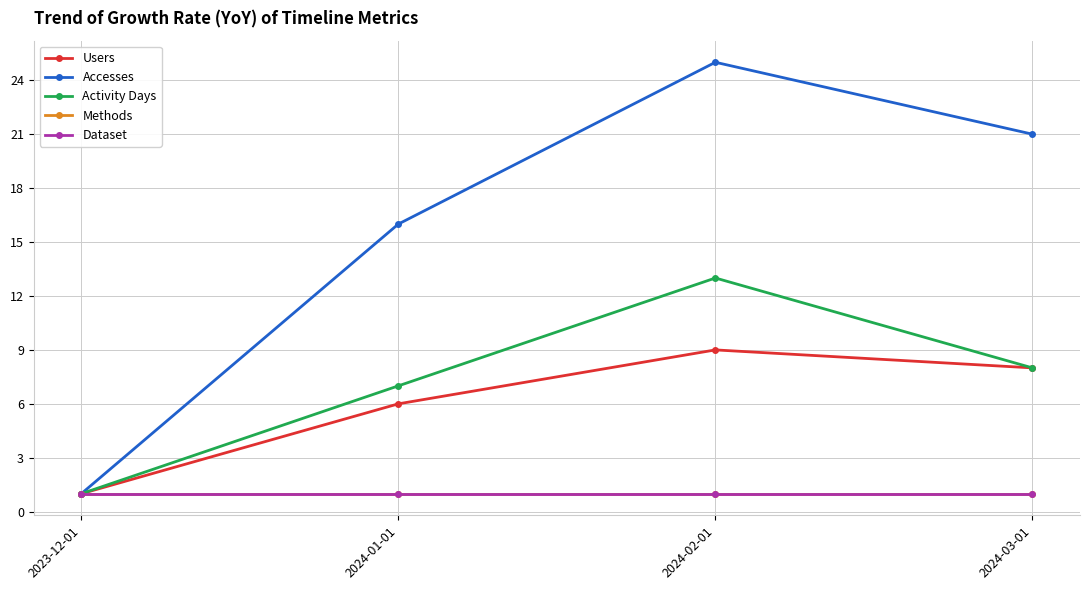

True or false: Methods and Activity Days cross at least once.

False